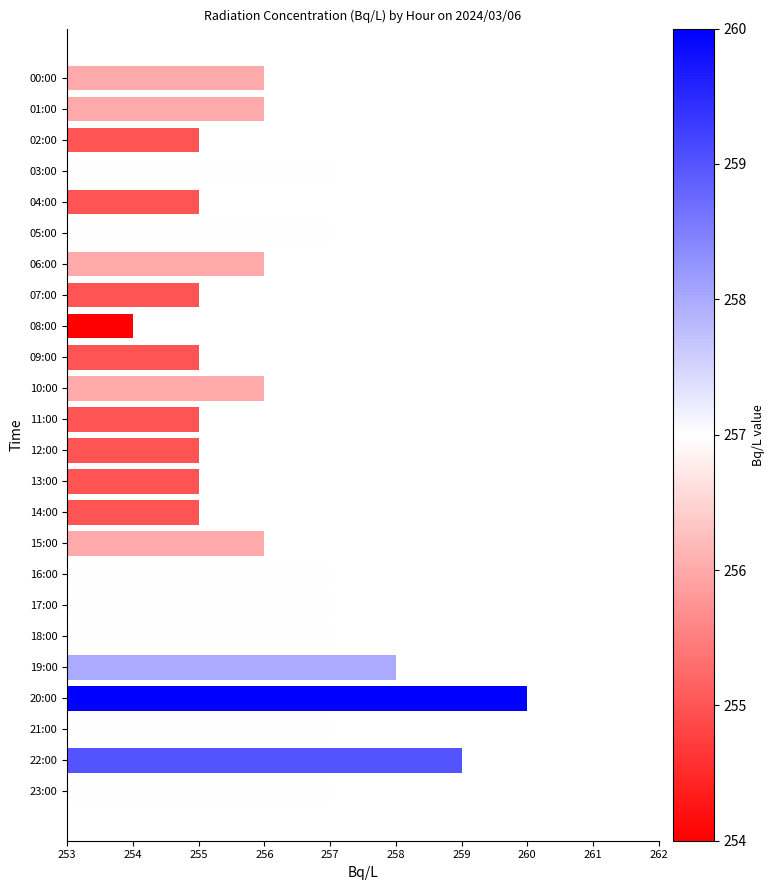

True or false: the data shows 388 at 08:00.

False